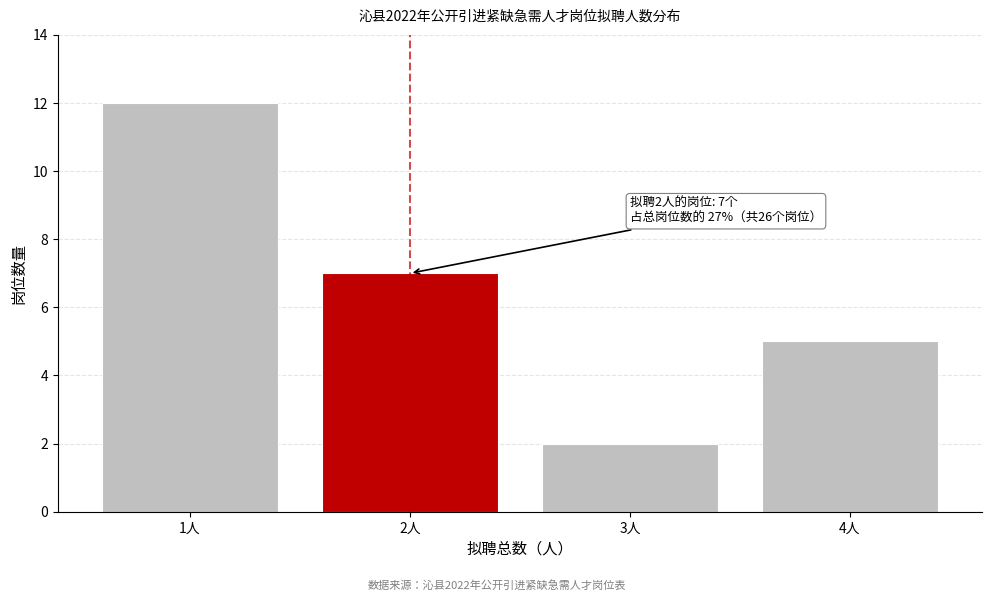

Reading left to right, extract all data points from this chart.

12	7	2	5